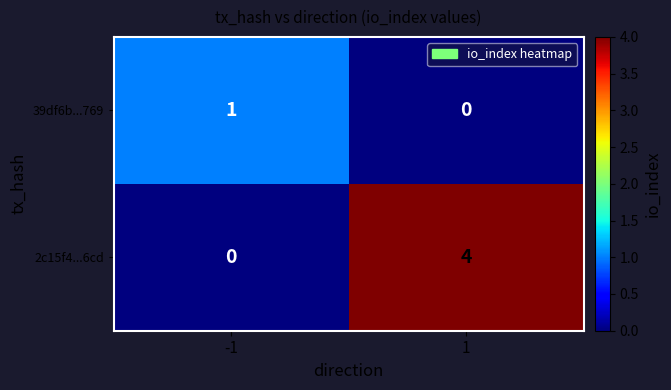

At how many categories does at least one series exceed 0?

2